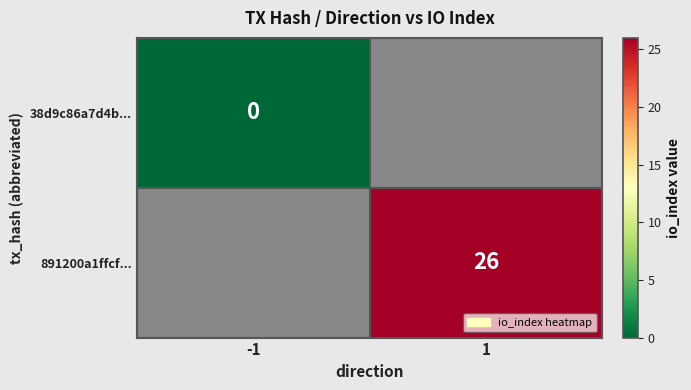

How many data points does each series have?

2